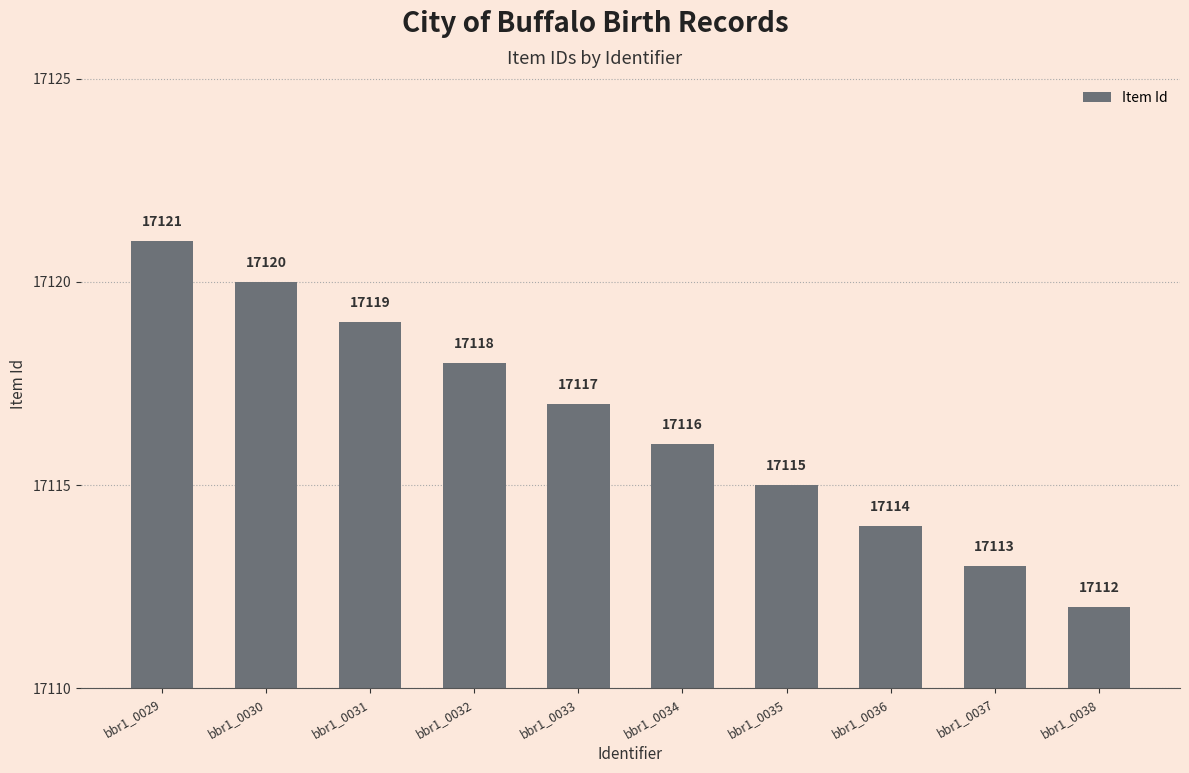

Rank the categories by value from highest to lowest.

bbr1_0029, bbr1_0030, bbr1_0031, bbr1_0032, bbr1_0033, bbr1_0034, bbr1_0035, bbr1_0036, bbr1_0037, bbr1_0038